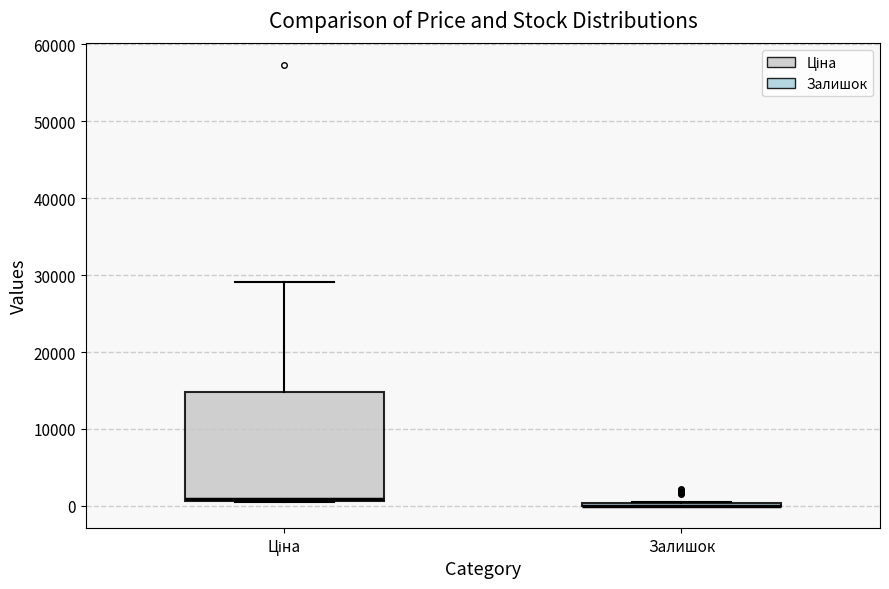

Reading left to right, read every box against the y-axis: the position of its median line, the range the box covers, and the ends of its whiskers. The values are not printed on the chart, so give them approximately, as read against the axis.

Ціна: median 1000 (just above the box's lower edge), box 1000 to 15000, whiskers 1000 to 29000
Залишок: box collapsed to a line at 0, whiskers 0 to 1000